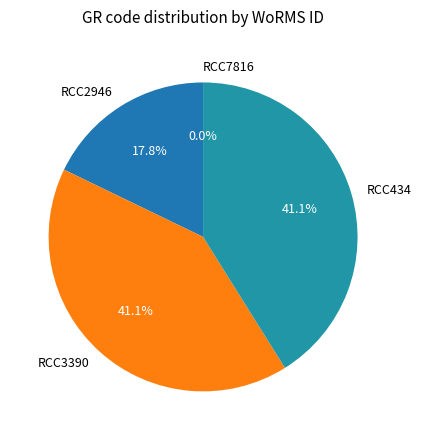

What percentage is NOT represented by RCC434?

58.9%